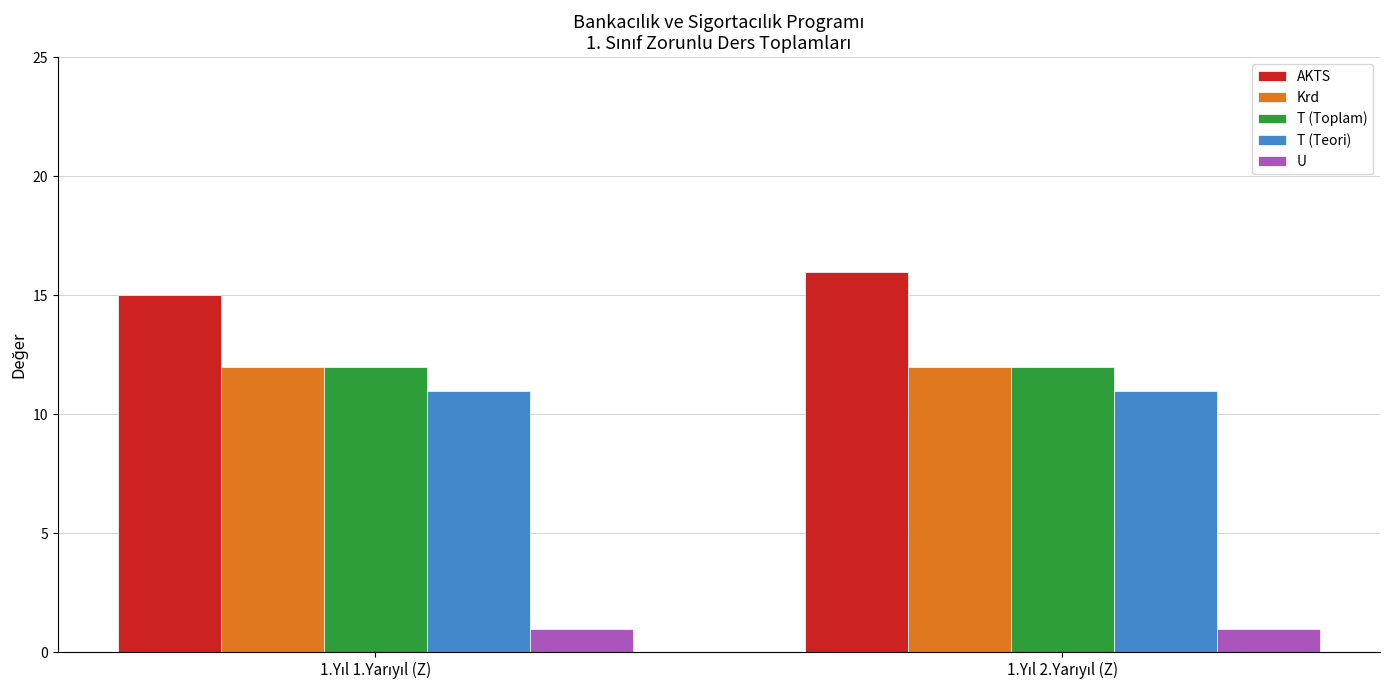

What are all the series names shown in the legend?

AKTS, Krd, T (Toplam), T (Teori), U